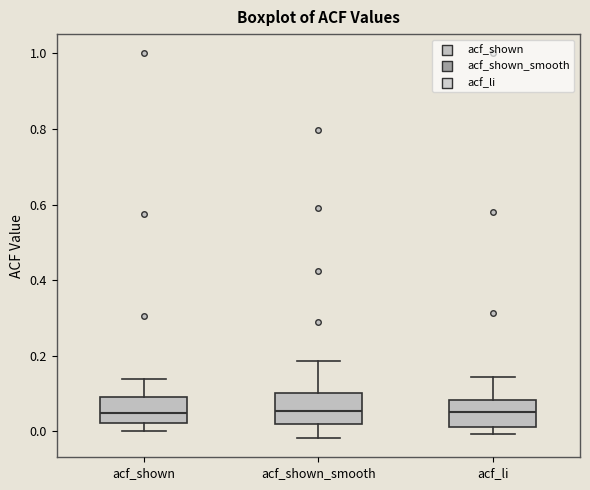

Reading left to right, transcribe this box plot: for each box, give where its median line is, the range the box spans, and where its two whiskers end, as read against the y-axis. The values are not printed on the chart, so give them approximately, as read against the axis.

acf_shown: median 0.04, box 0.02 to 0.10, whiskers 0.00 to 0.14
acf_shown_smooth: median 0.06, box 0.02 to 0.10, whiskers -0.02 to 0.18
acf_li: median 0.06, box 0.02 to 0.08, whiskers 0.00 to 0.14